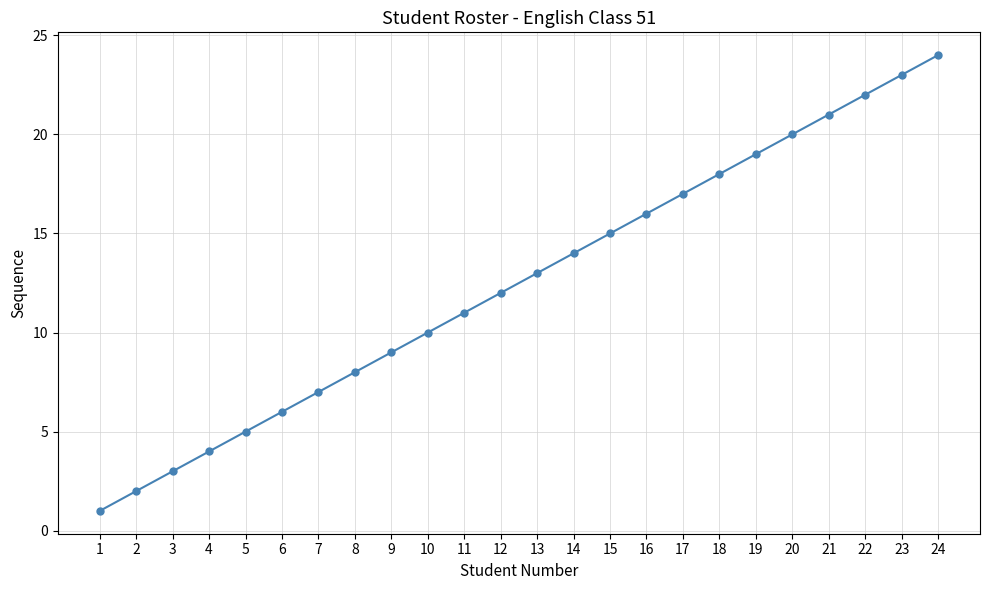

What is the sum of all values?

300